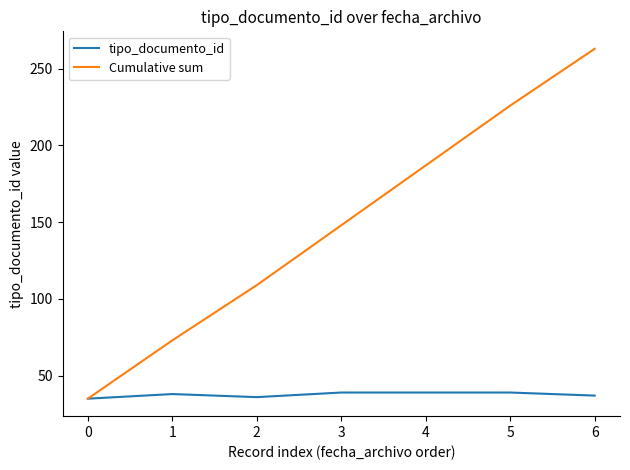

Is it true that Cumulative sum equals 73 at 1?

True